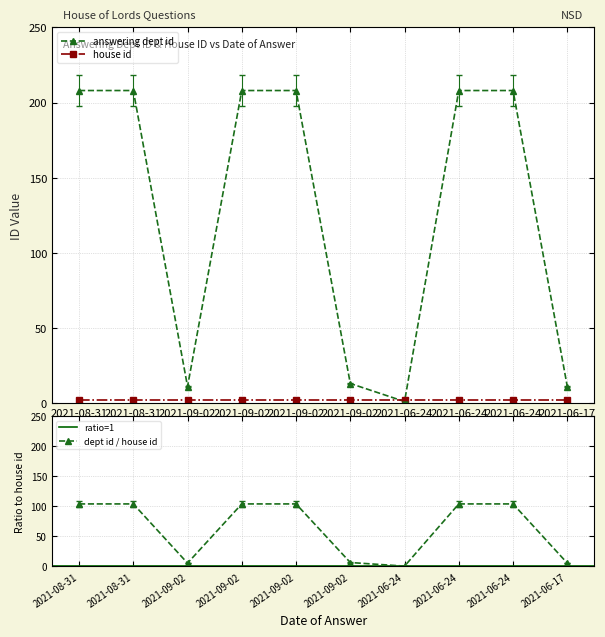

At which label is the value closest to 99?

2021-09-02